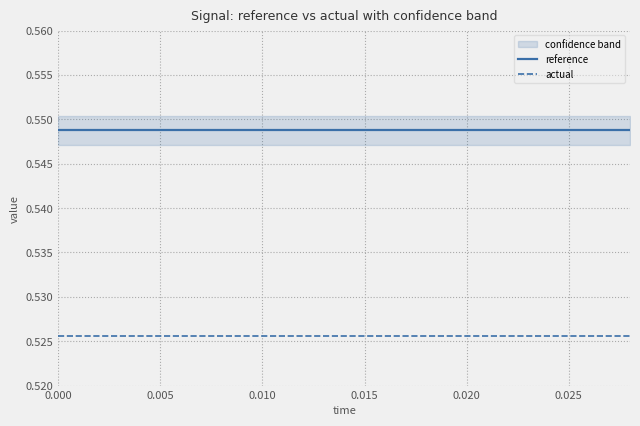

True or false: reference and actual intersect in this chart.

False